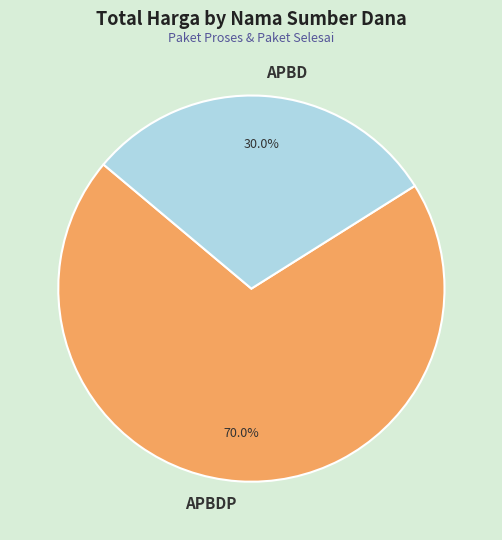

How much of the chart is everything except APBDP?

30.0%